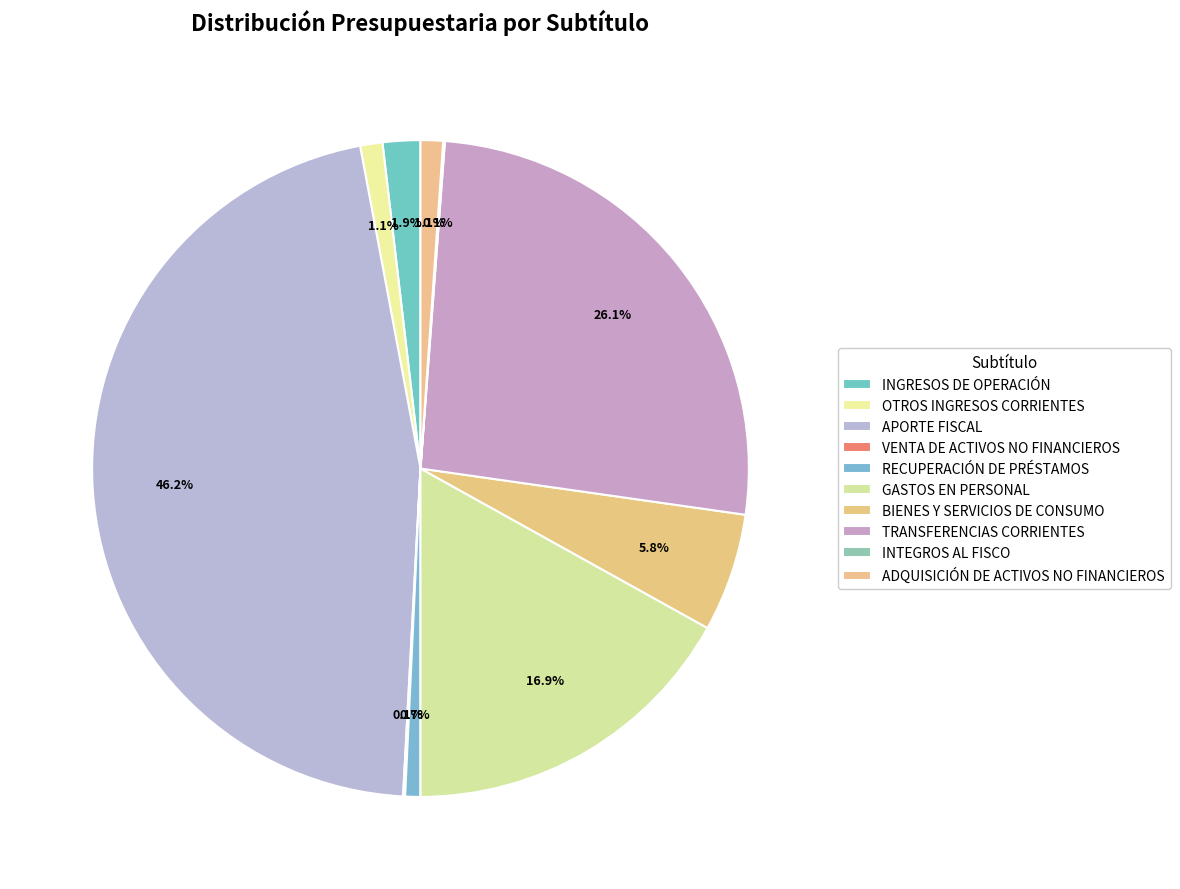

Combined, what portion of the pie is BIENES Y SERVICIOS DE CONSUMO and OTROS INGRESOS CORRIENTES?

6.9%